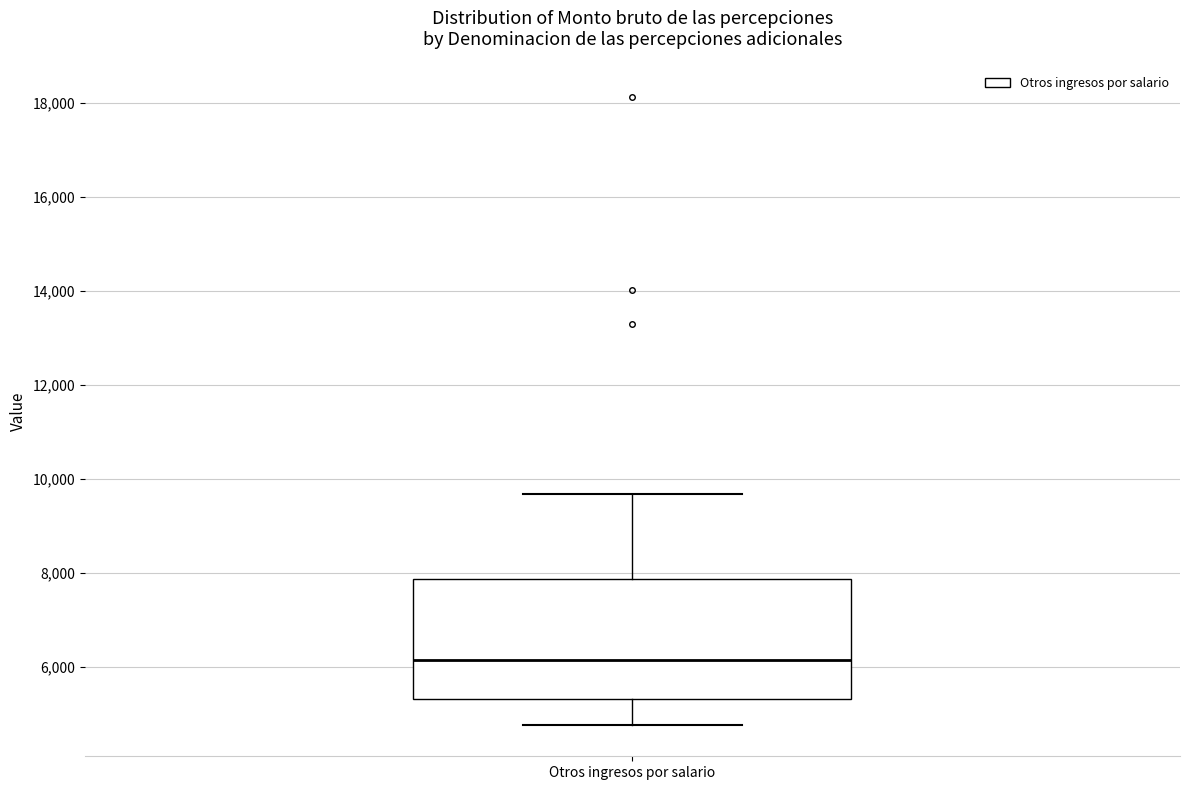

Read this box plot against the y-axis: the position of the median line, the range covered by the box, and the ends of both whiskers. The values are not printed on the chart, so give them approximately, as read against the axis.

median 6200, box 5400 to 7800, whiskers 4800 to 9600